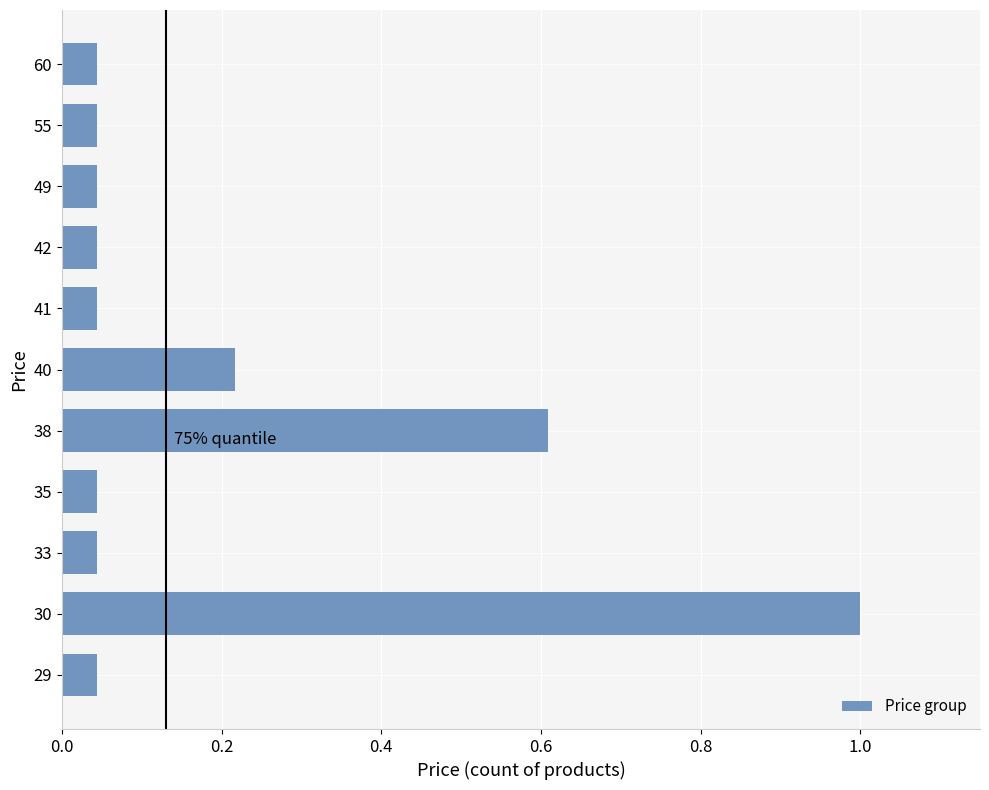

At which category does the chart reach its peak across all series?

30